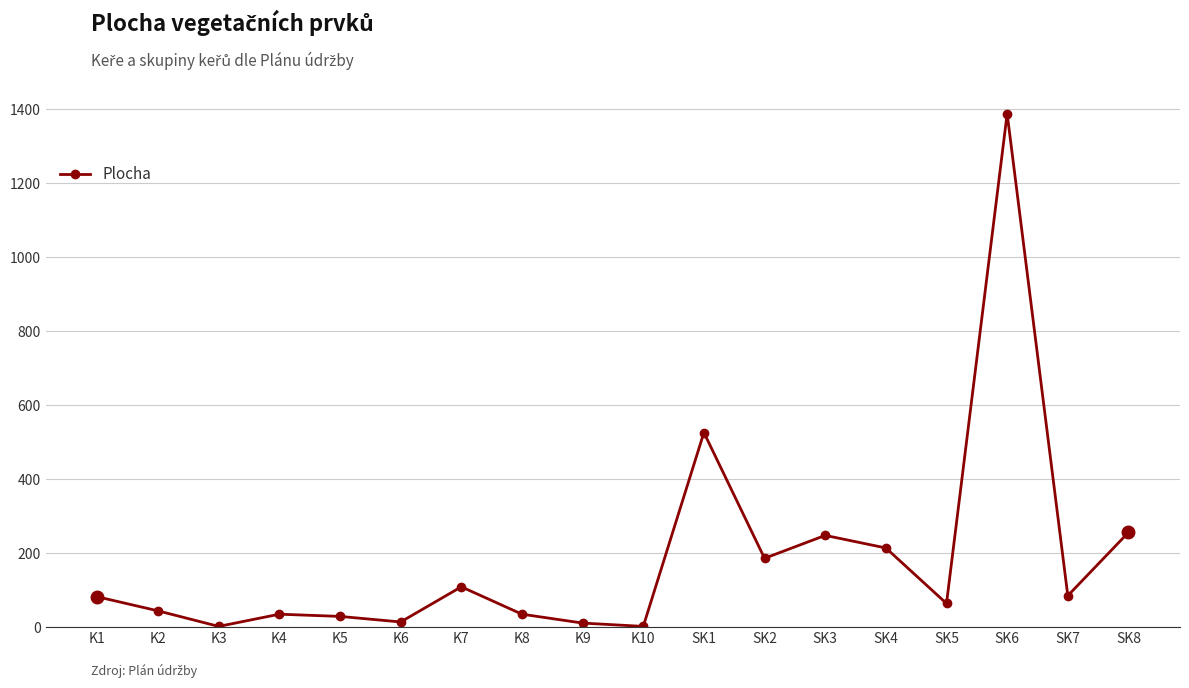

What is the ratio of the value at SK3 to the value at K5?

8.6